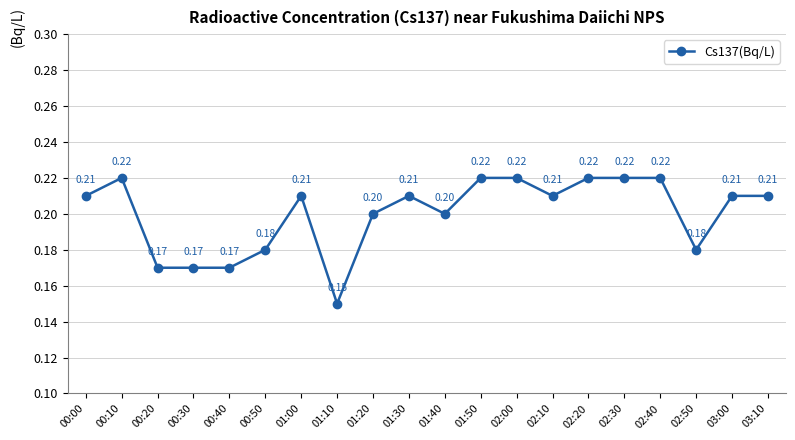

True or false: there are more than 0 points higher than both neighbors.

True